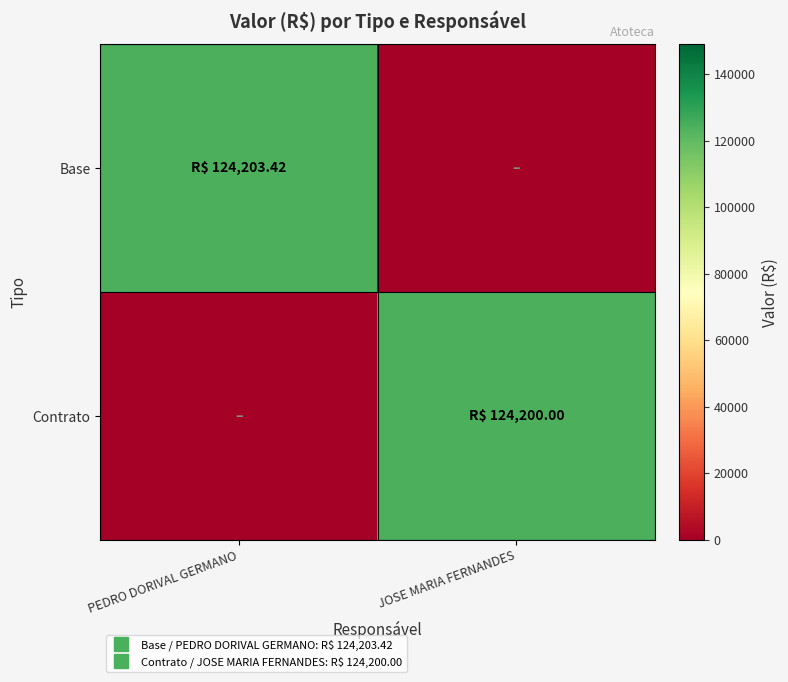

At which category is the sum across all series the highest?

PEDRO DORIVAL GERMANO